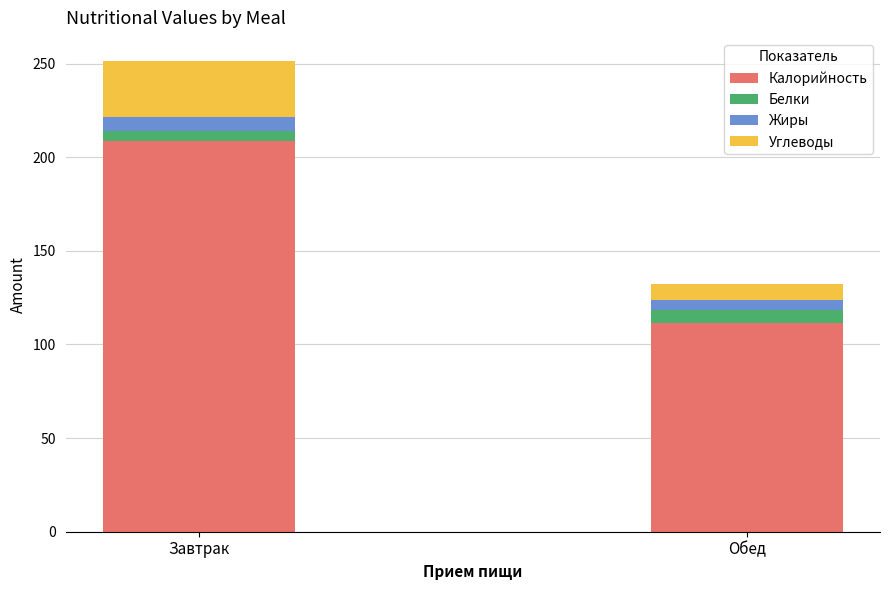

List the labels in order of Калорийность value, smallest first.

Обед, Завтрак